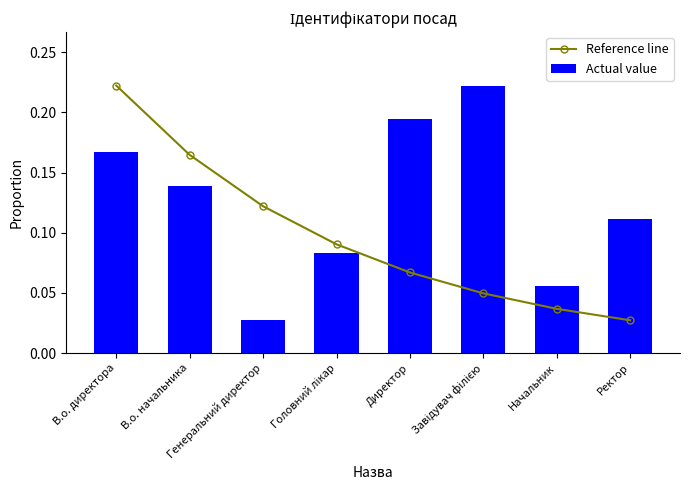

The Reference line series shows 0.1 at Завідувач філією. True or false?

False